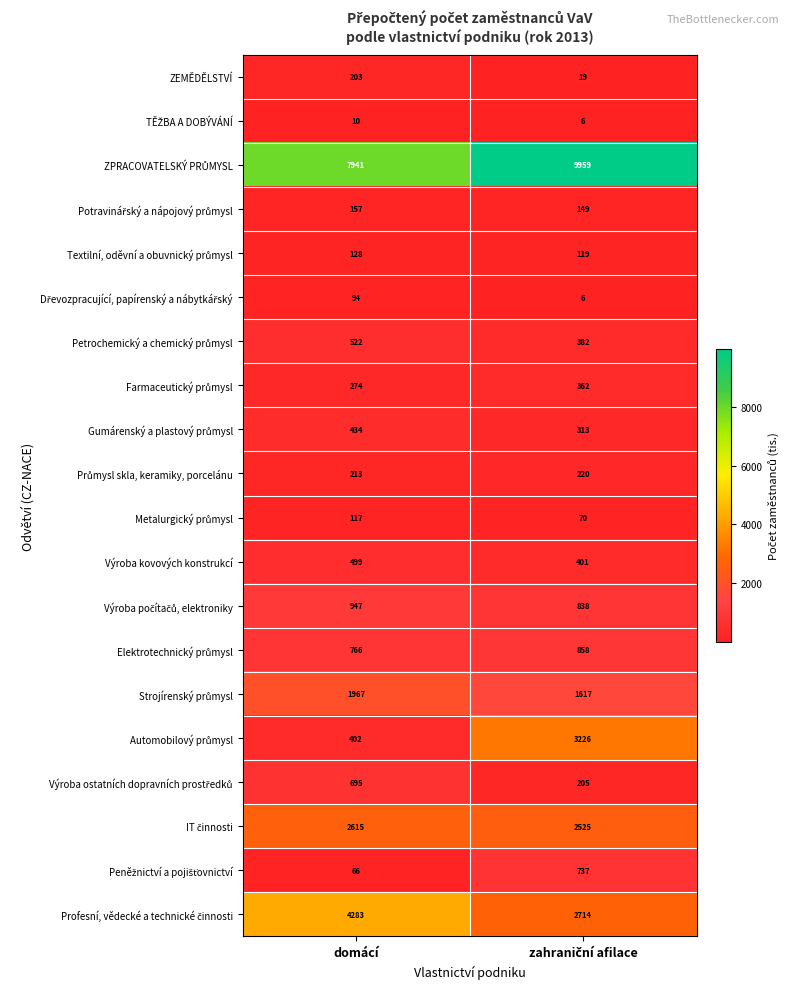

What is the difference between the maximum and minimum values in the ZEMĚDĚLSTVÍ series?

184